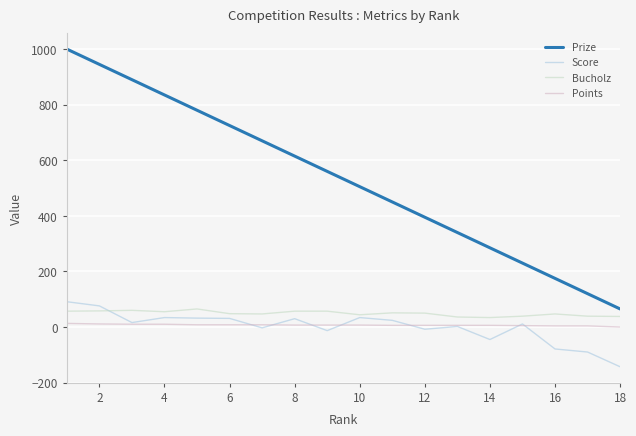

What is the highest value of the Score series?

91